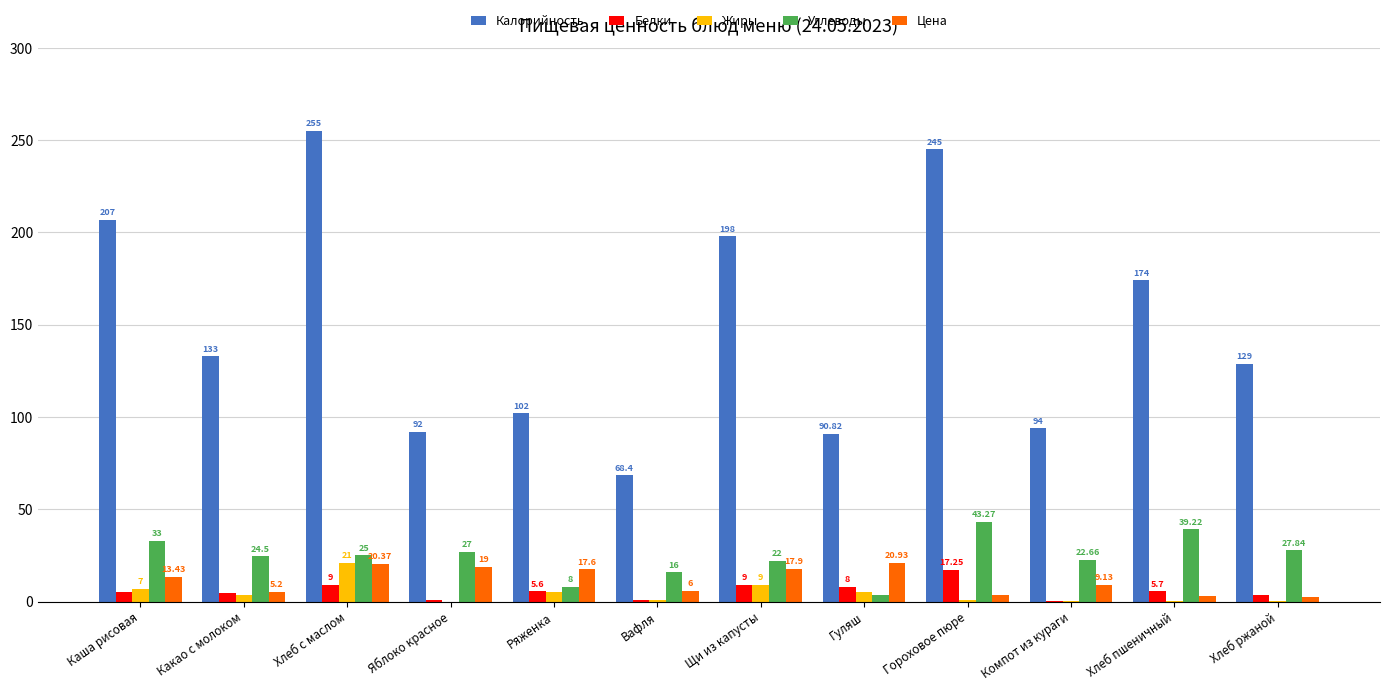

Is it true that Калорийность equals 62.5 at Ряженка?

False